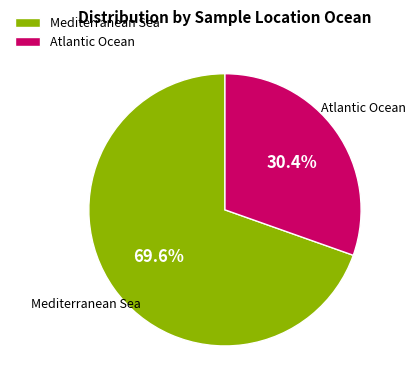

Approximately how many times larger is the value at Mediterranean Sea compared to Atlantic Ocean?

2.3